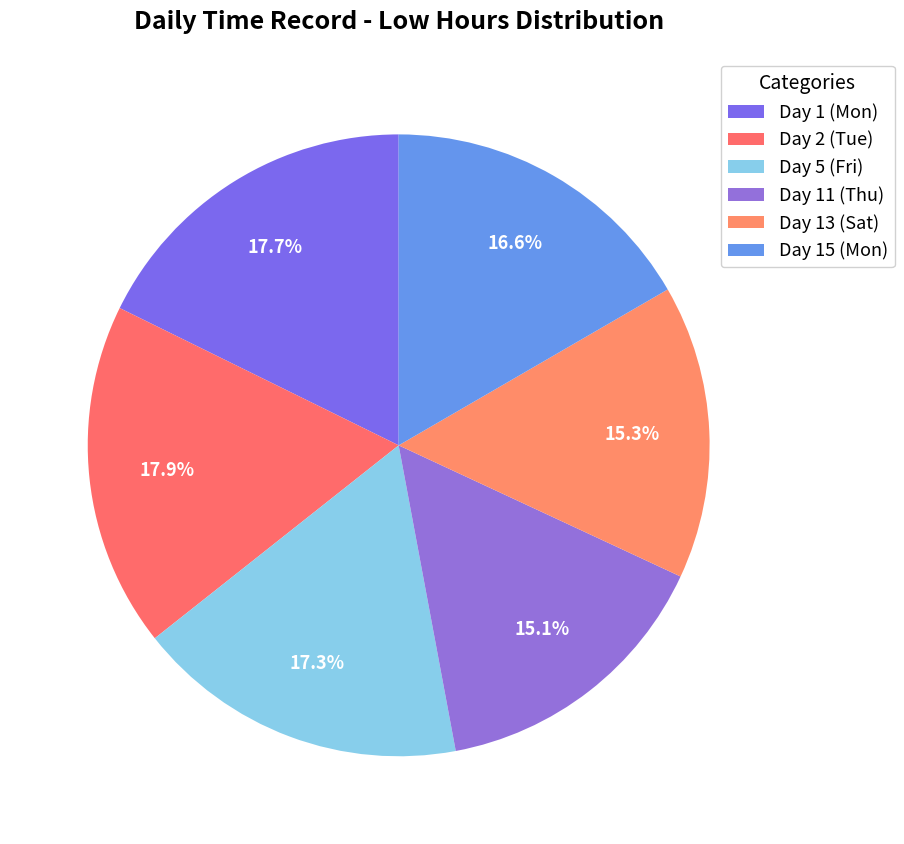

Is there a majority slice in this chart?

No